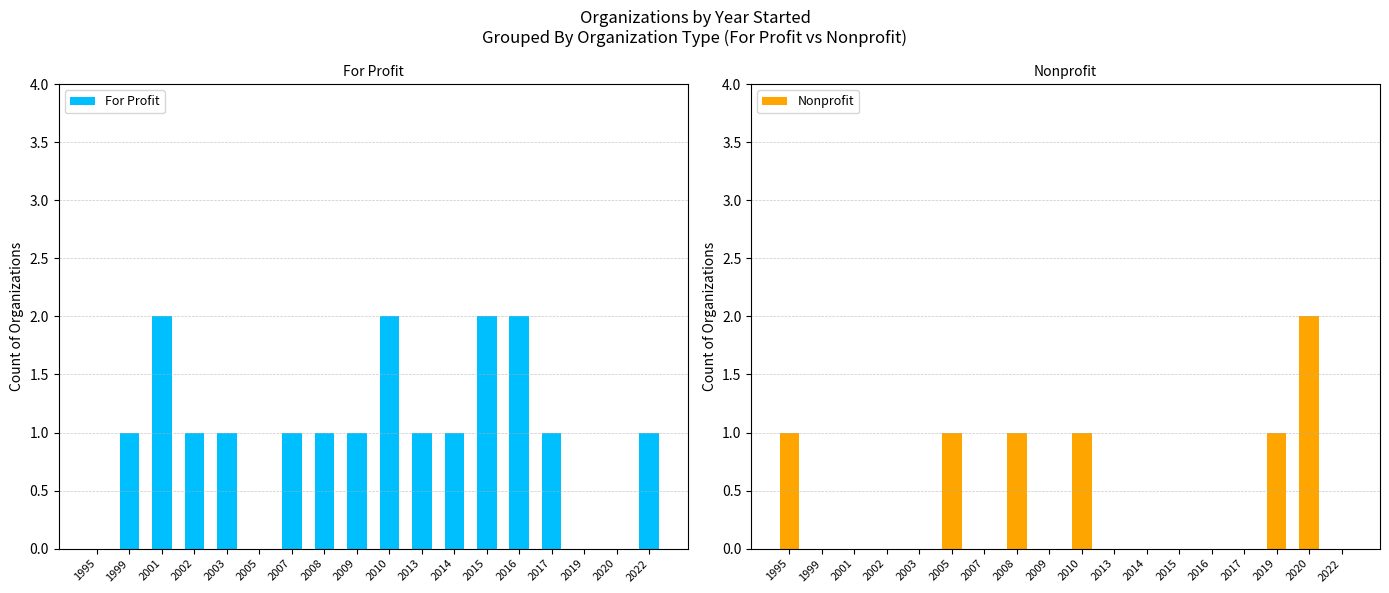

Is the value of Nonprofit at 2007 greater than the value of For Profit at 2003?

No